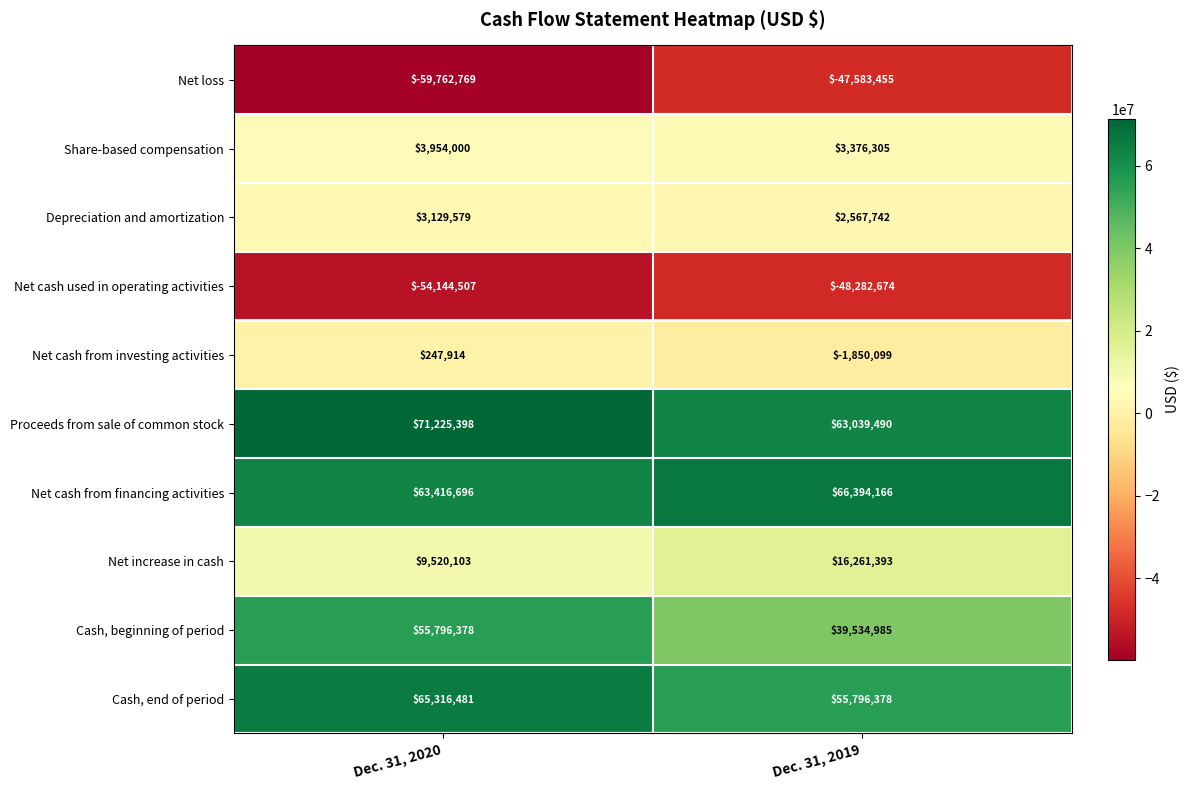

How many values in the Net increase in cash series are below 16261393?

1